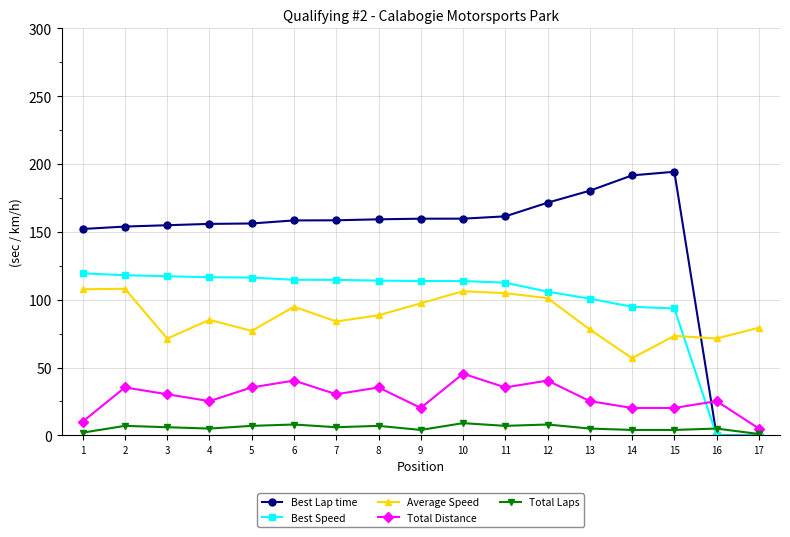

True or false: Average Speed and Total Distance cross at least once.

False